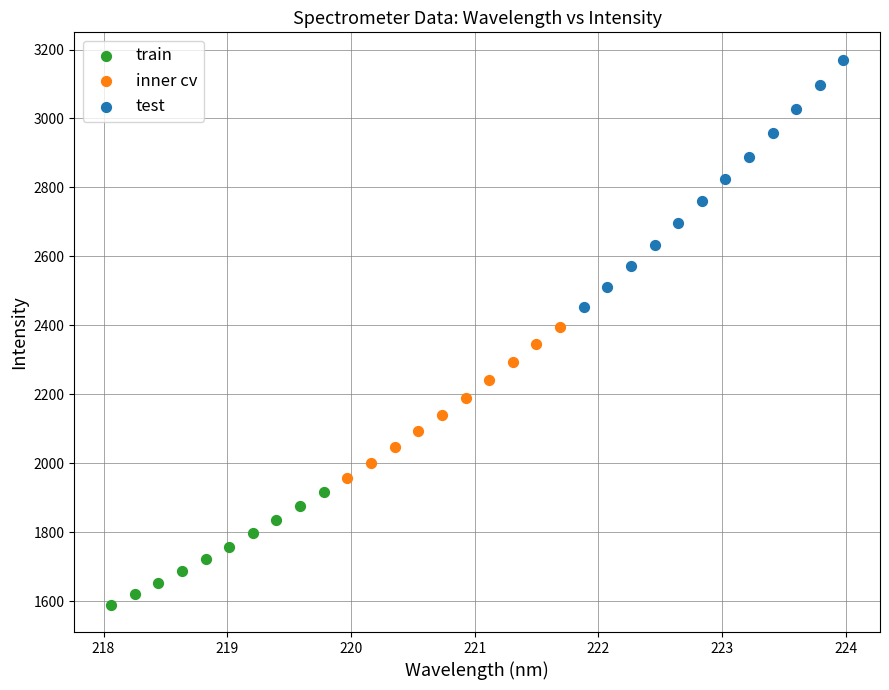

Which series contains the lowest Y value?

train